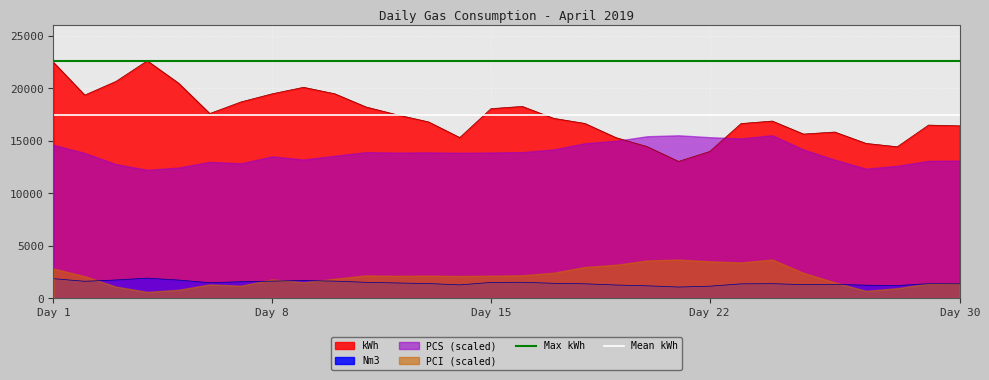

What is the maximum value for Mean kWh?

17430.7